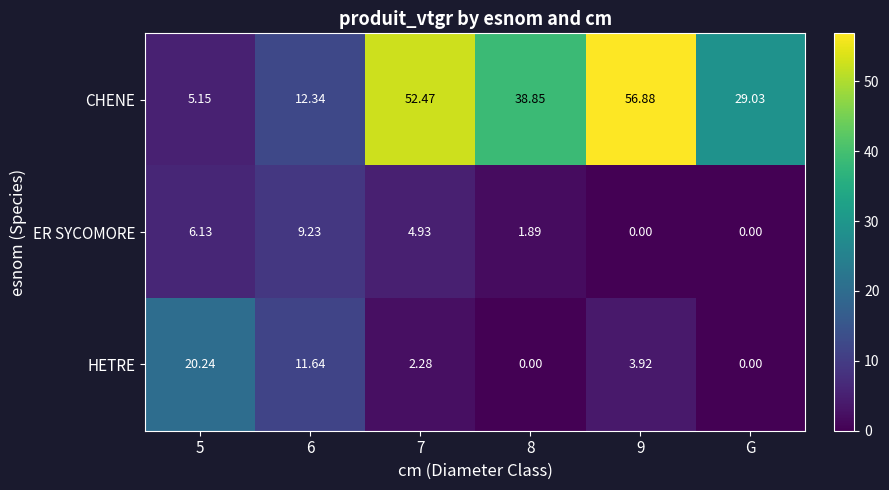

Which series has the largest range (max minus min)?

CHENE